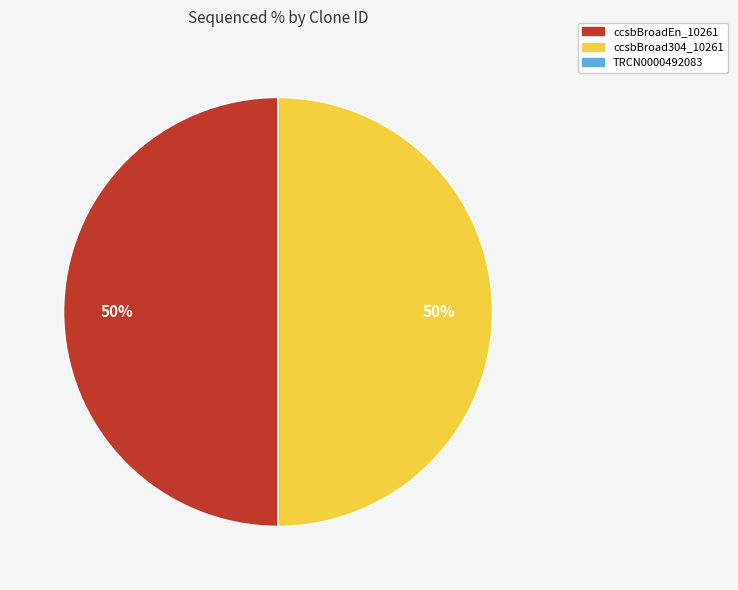

To the nearest percent, what is the difference between the largest and smallest slice percentages?

0%